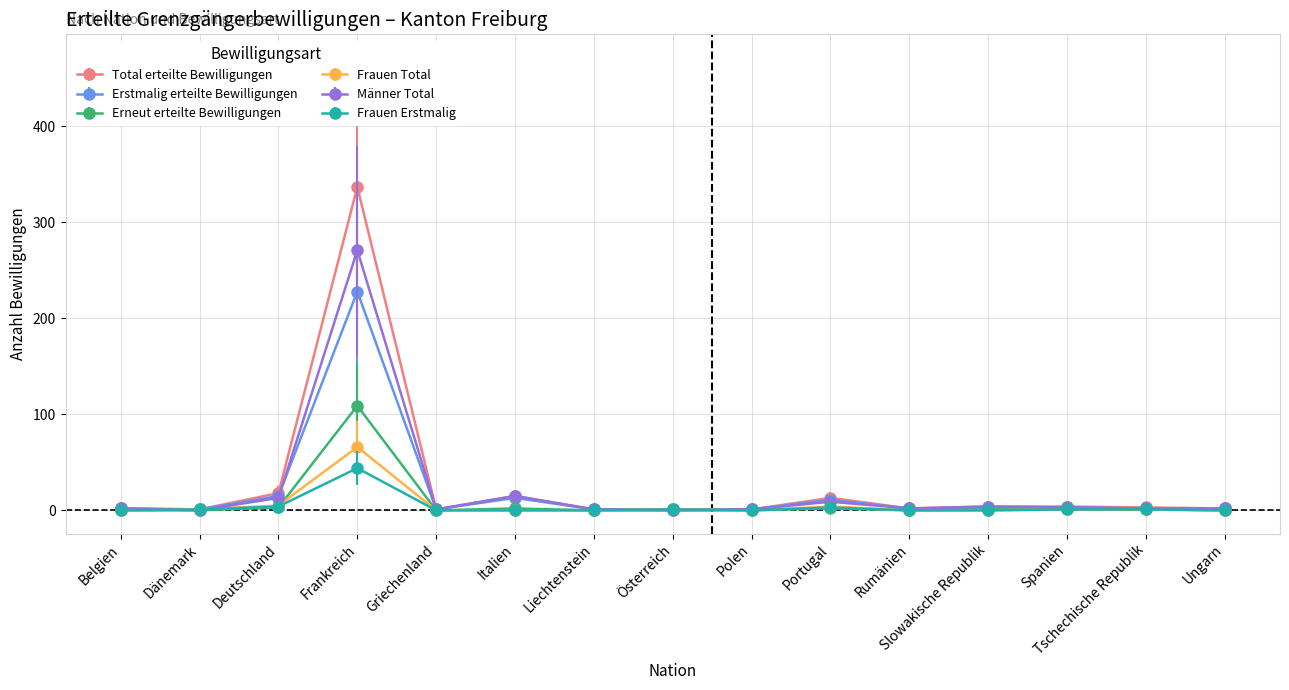

What is the spread (max minus min) of values at Dänemark?

1